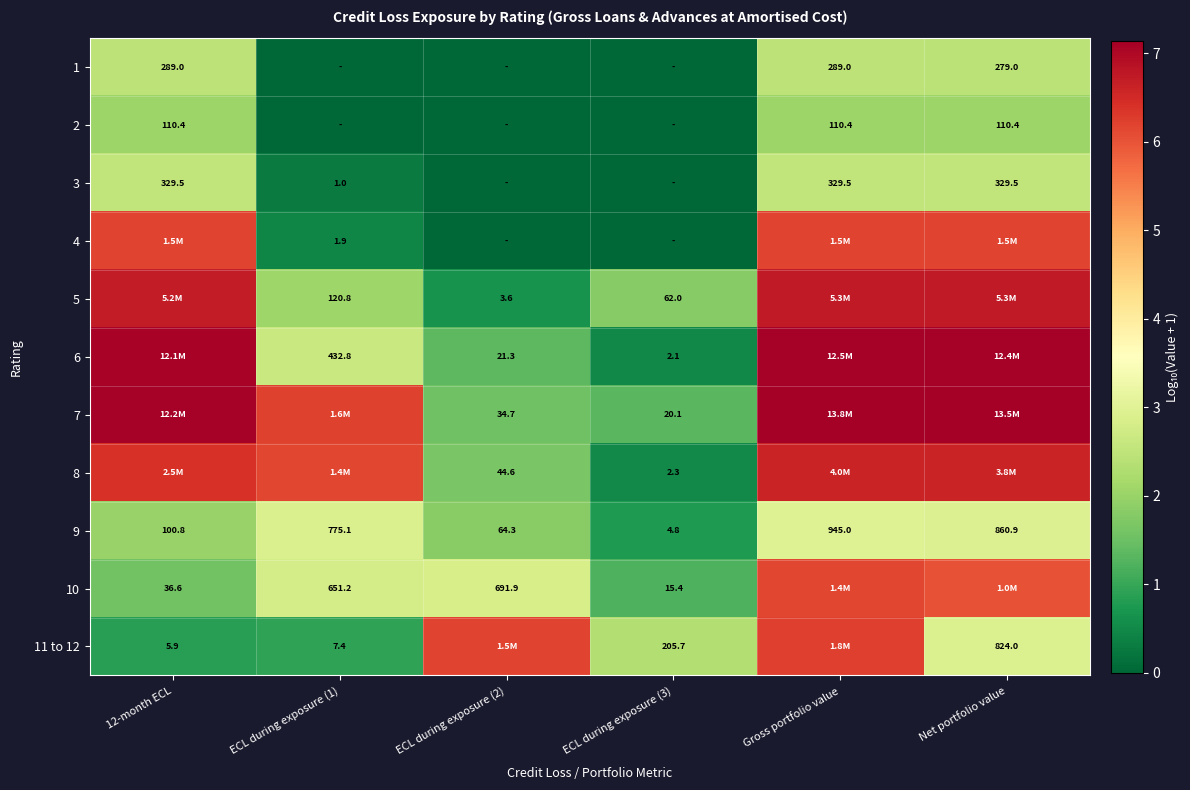

Which series has the largest total across all categories?

7